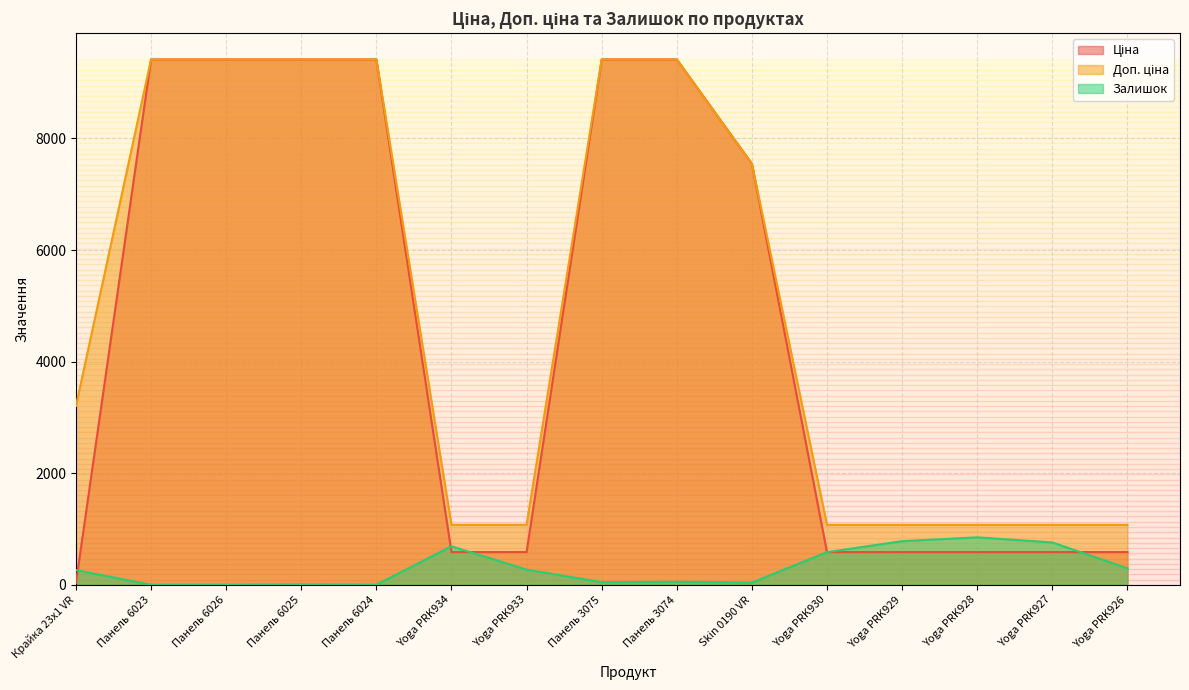

Which category has the highest value across all series?

Панель 6023